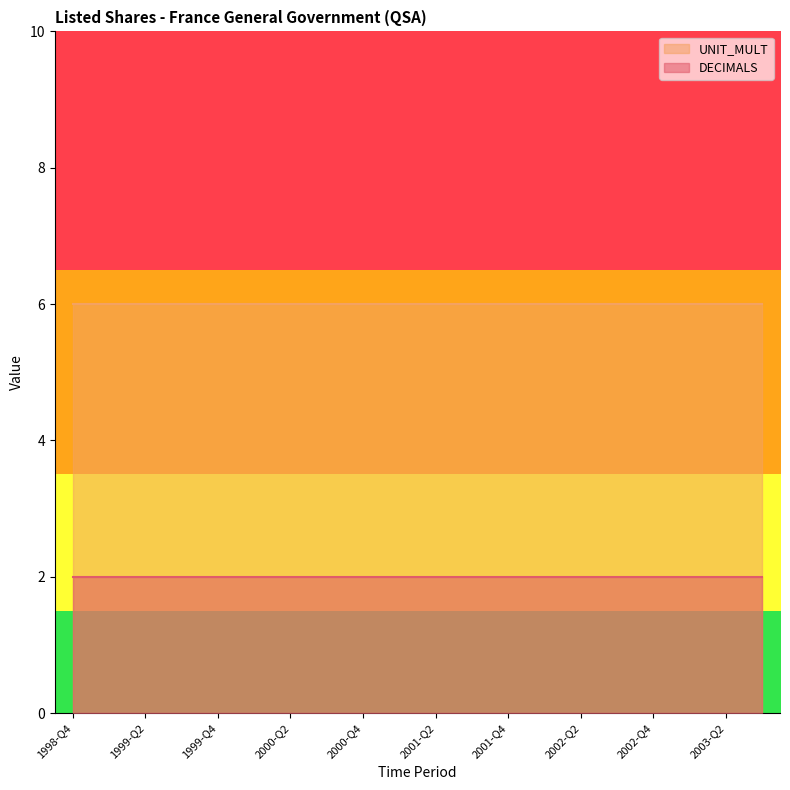

Which category has the lowest value in the DECIMALS series?

1998-Q4